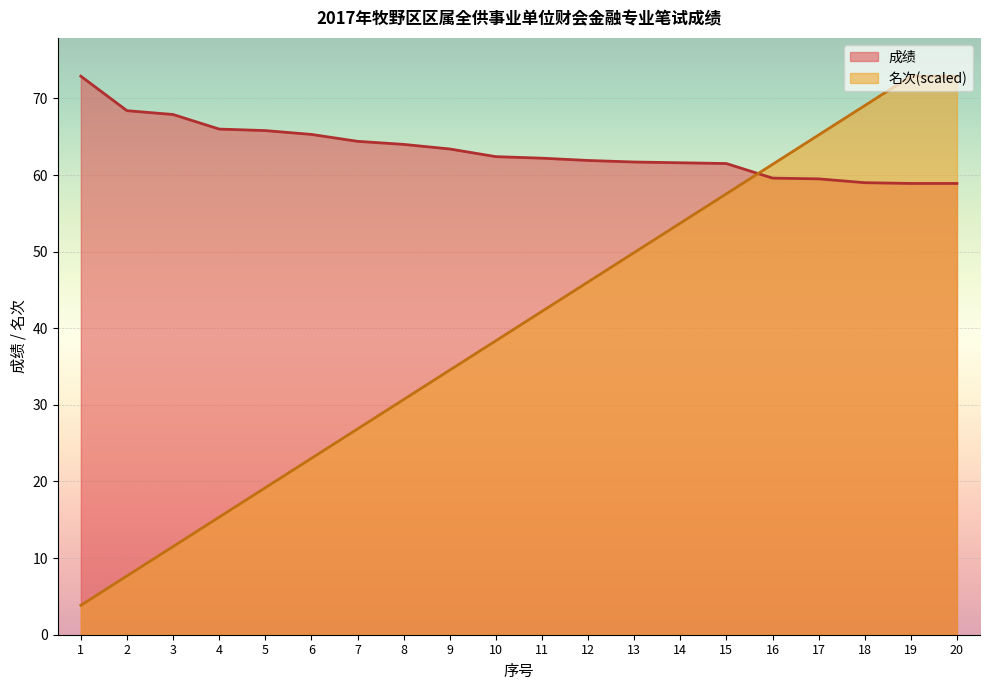

The 名次 series shows 34.5 at 9. True or false?

True